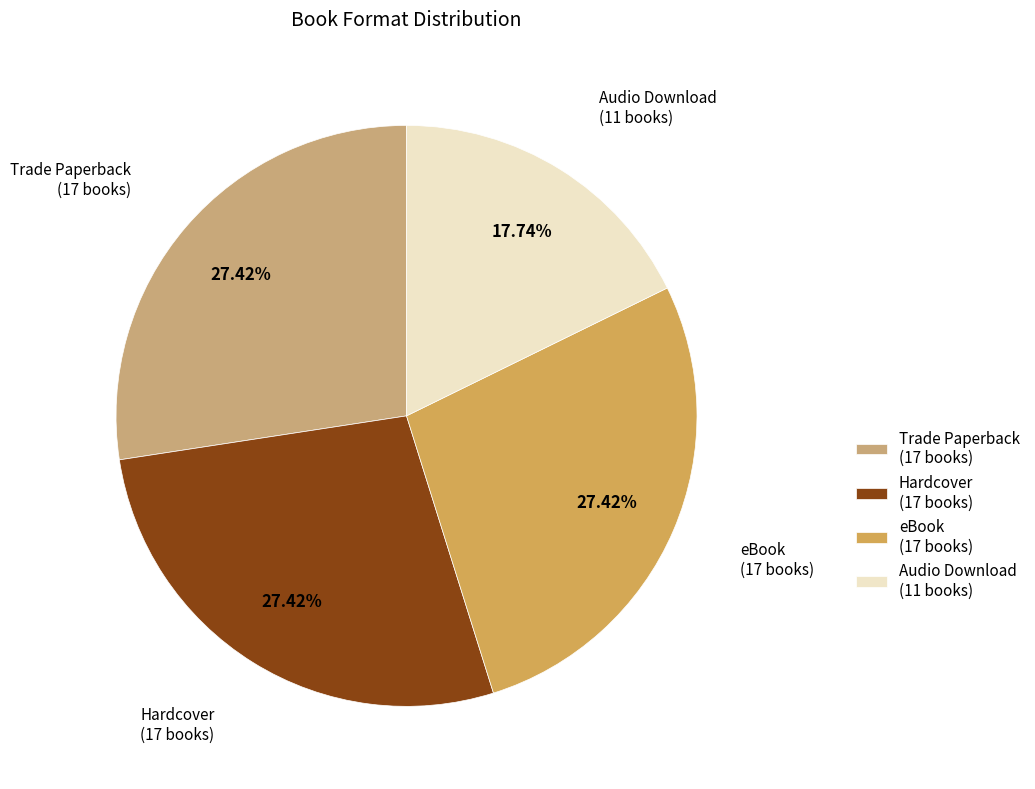

The eBook slice represents 27% of the pie. True or false?

True